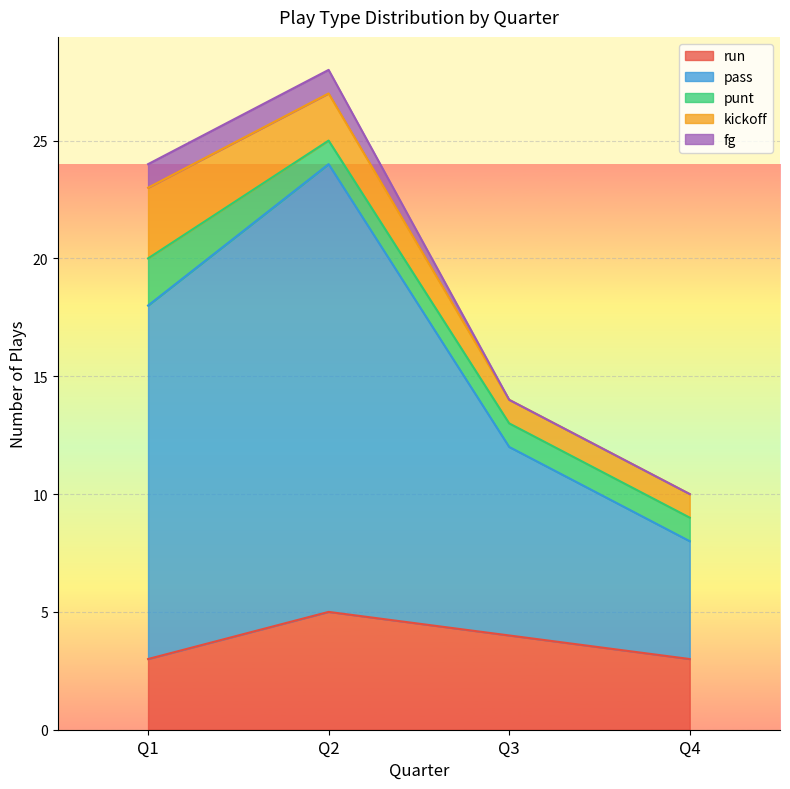

Rank the series at Q4 from lowest to highest value.

fg, punt, kickoff, run, pass